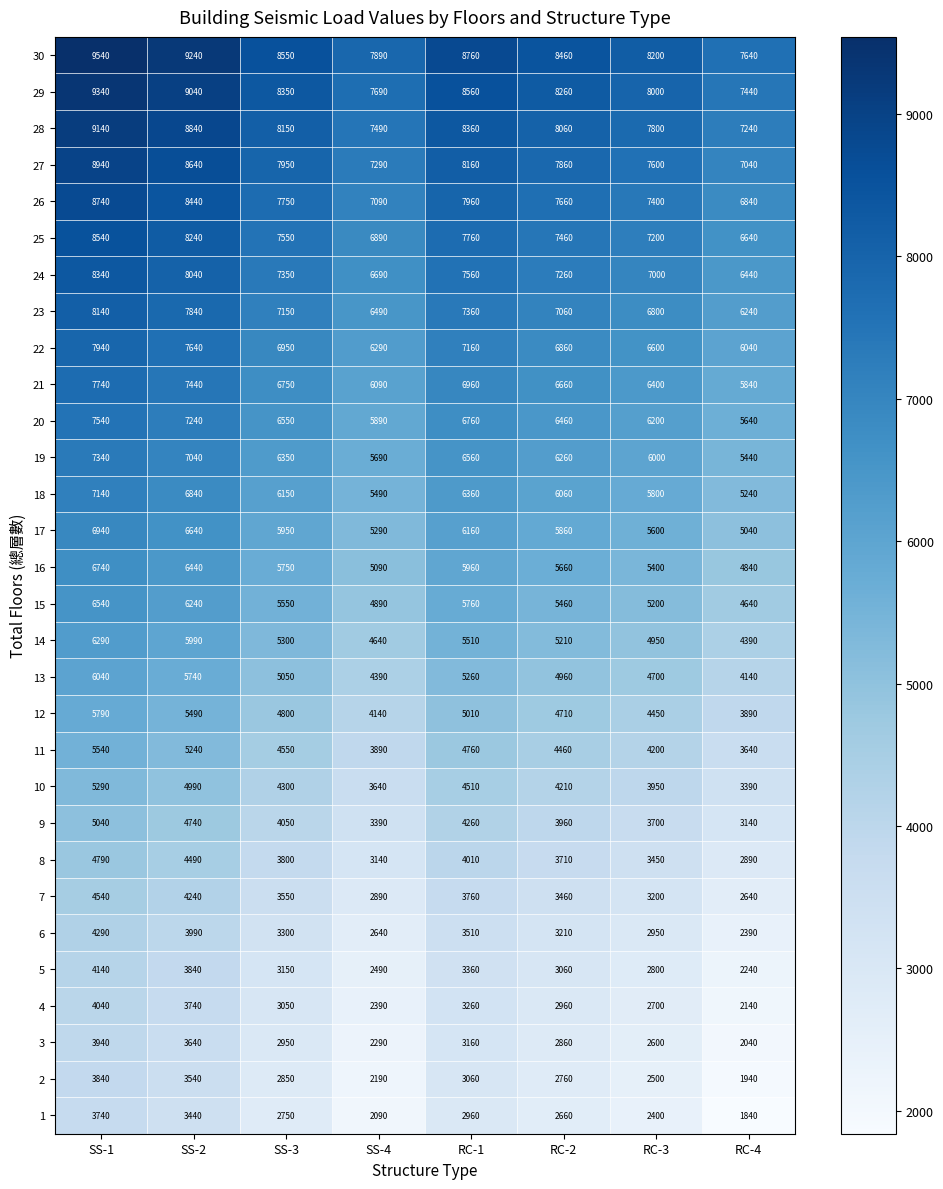

At which category does the chart reach its peak across all series?

SS-1